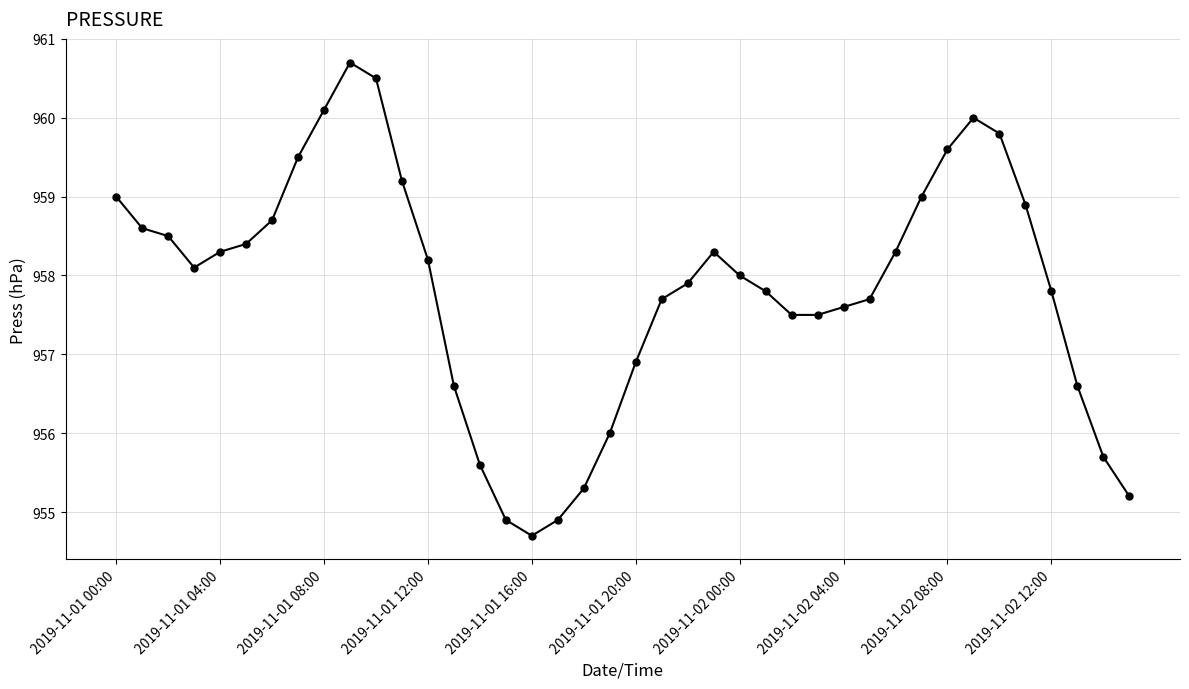

What is the sum of all values?

38313.6